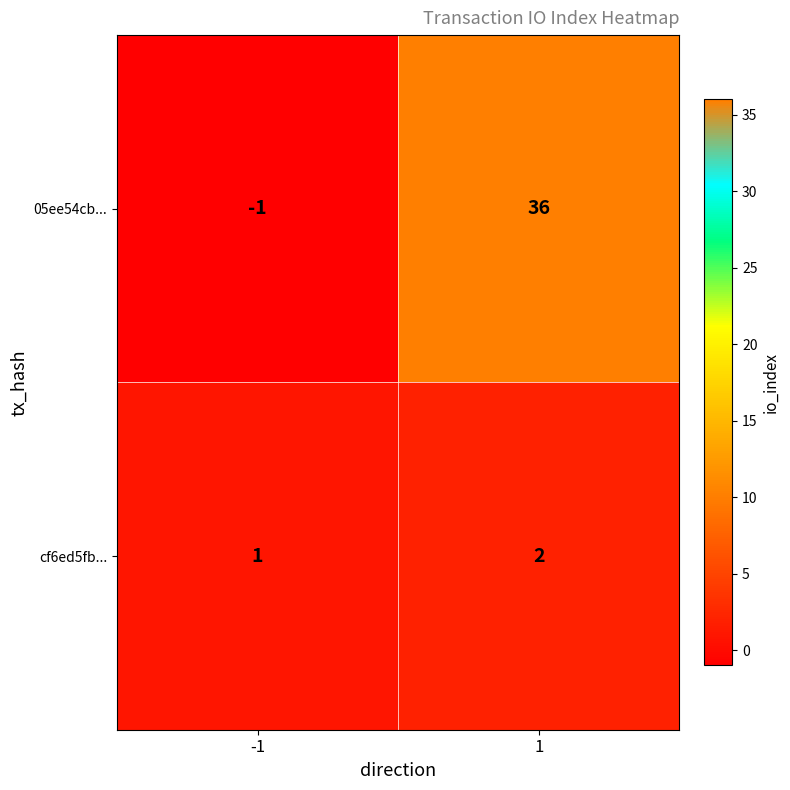

What is the maximum value shown in the chart?

36